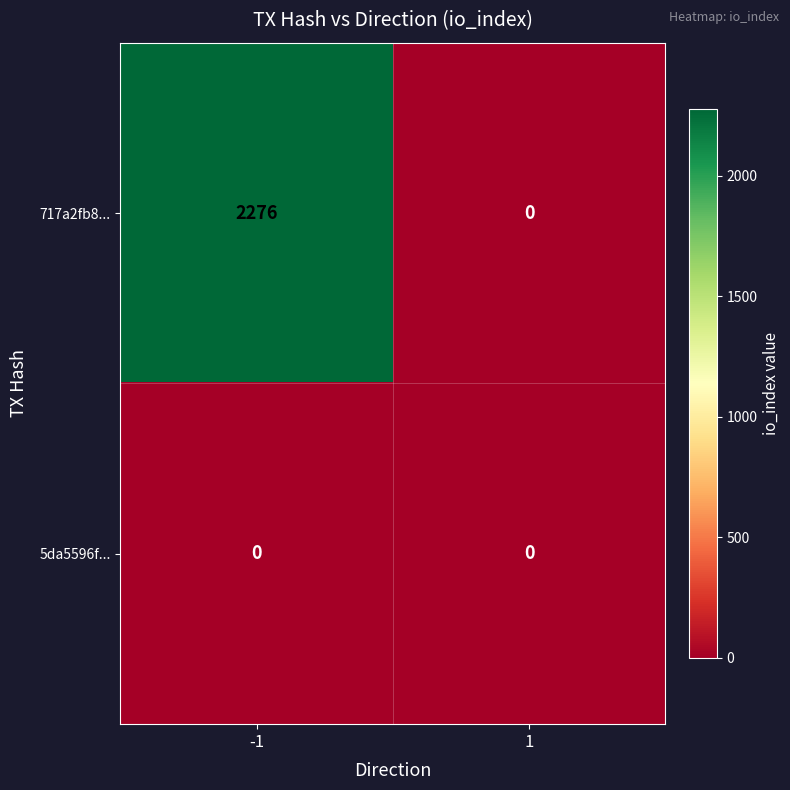

What is the sum of all 717a2fb8... values?

2276